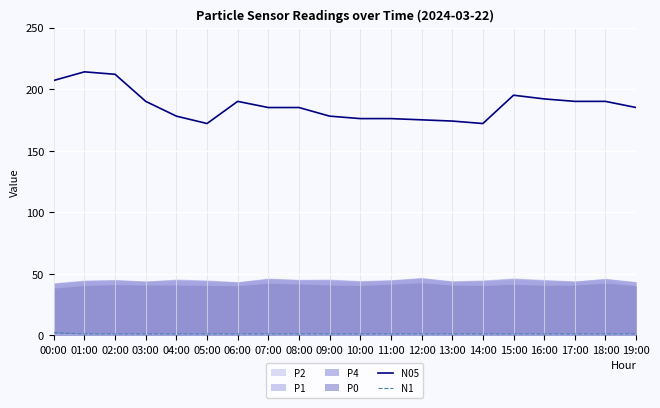

True or false: N05 has a value of 55 at 12:00.

False